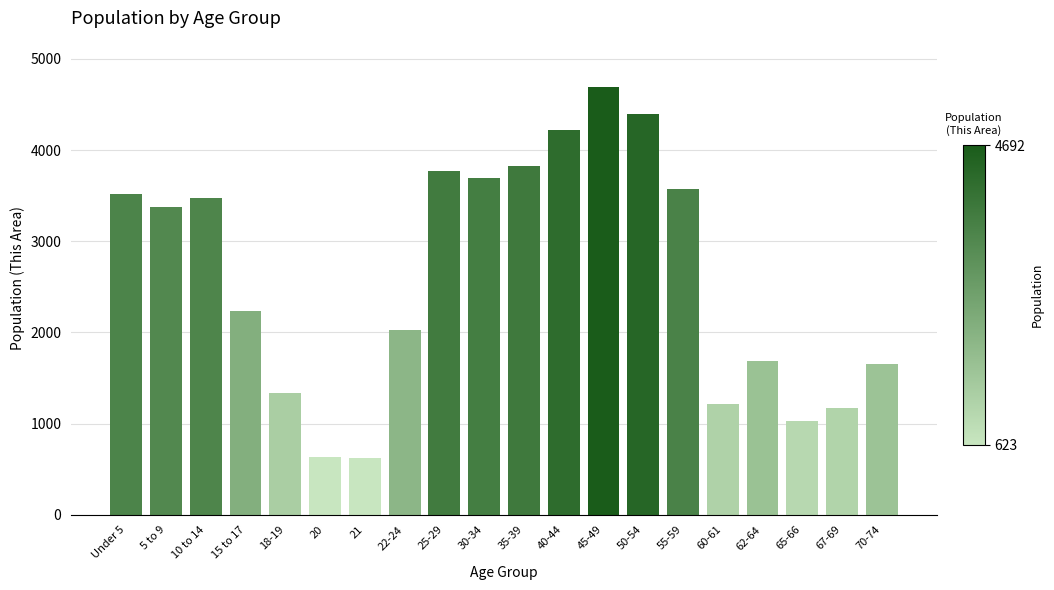

Is it true that the value at Under 5 is 1053?

False